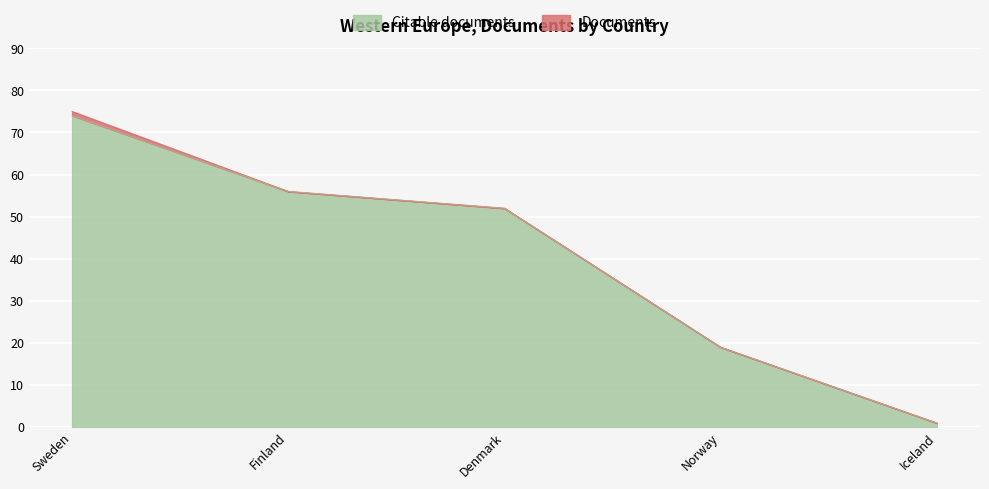

Which has a higher value, Iceland or Norway?

Norway